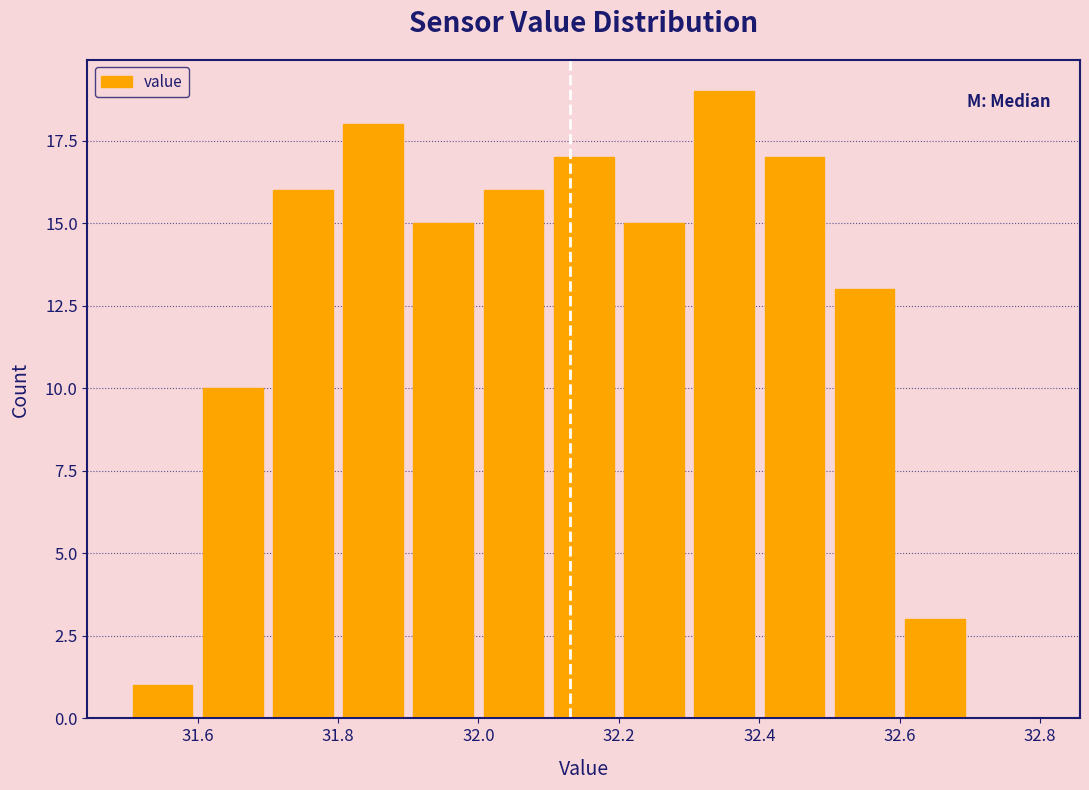

Which range on the x-axis has the tallest bar?

32.3 to 32.4